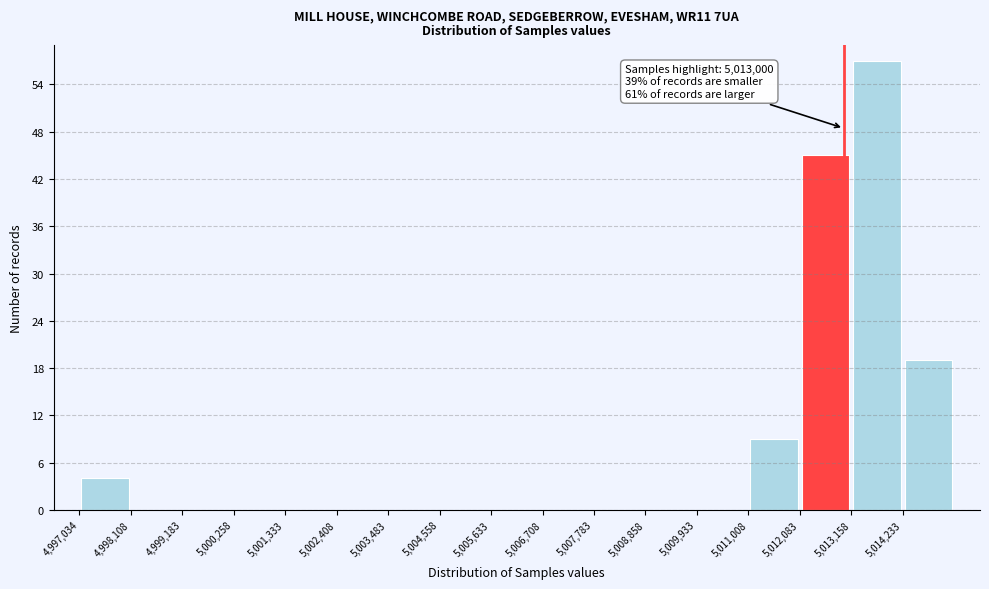

Over which range of the x-axis is the bar tallest?

5013200 to 5014200